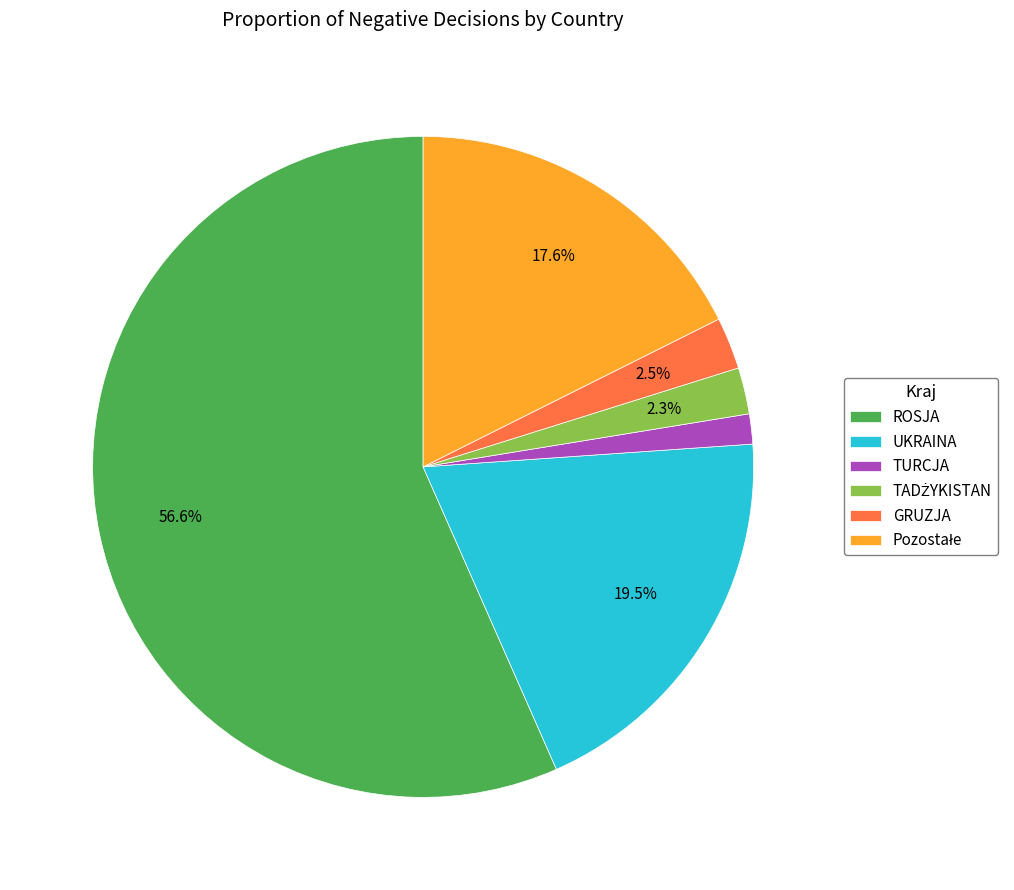

To the nearest percent, what is the average slice percentage?

17%